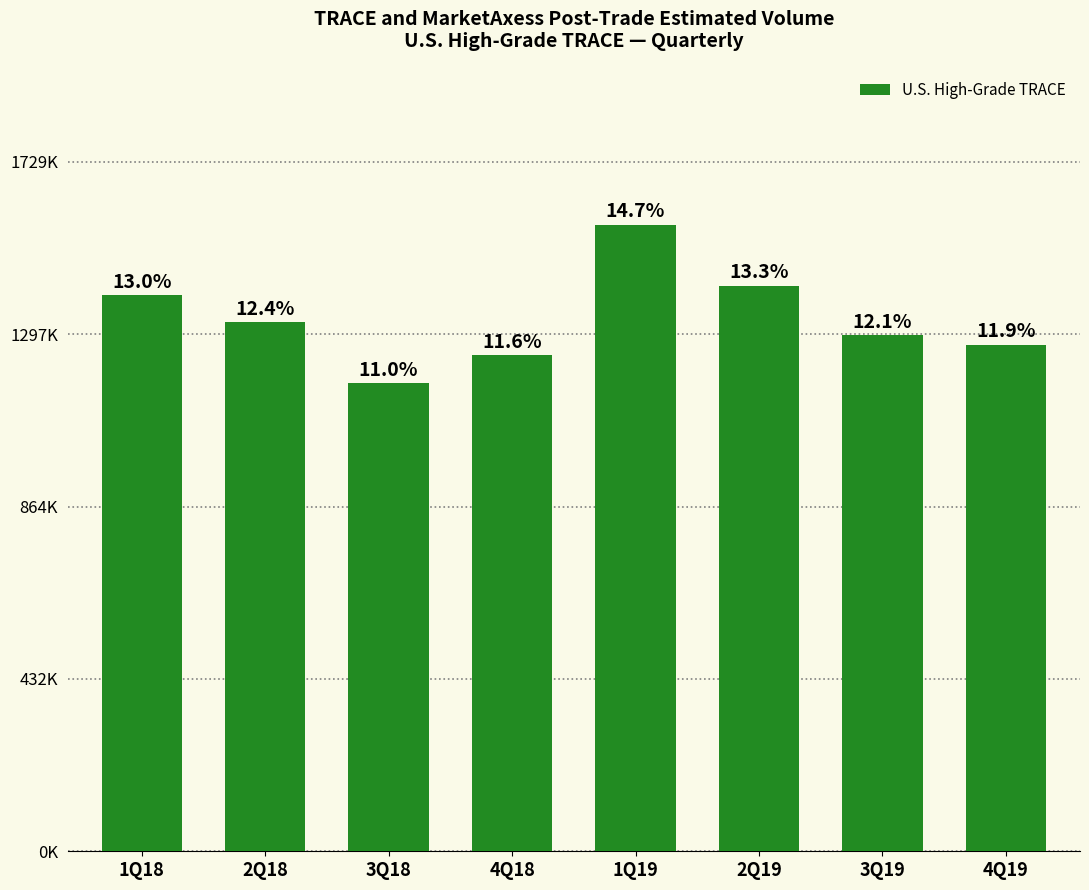

Are the bars horizontal?

No